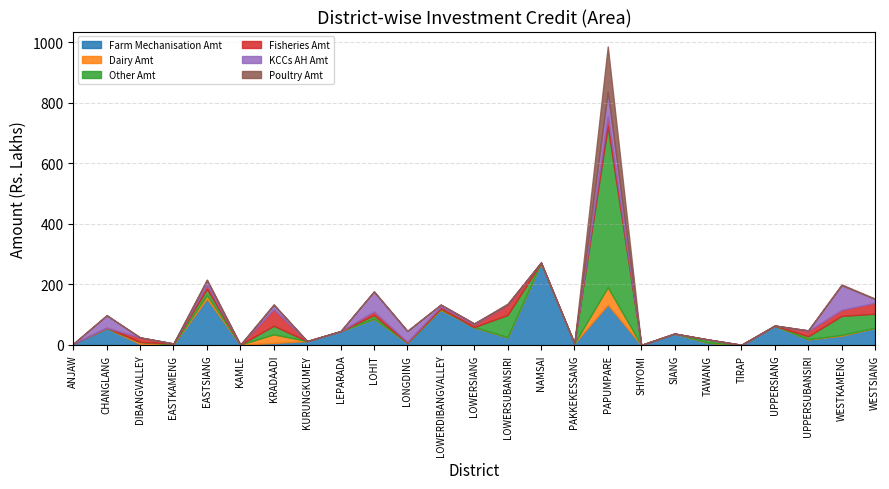

True or false: KCCs AH Amt and Poultry Amt intersect in this chart.

True